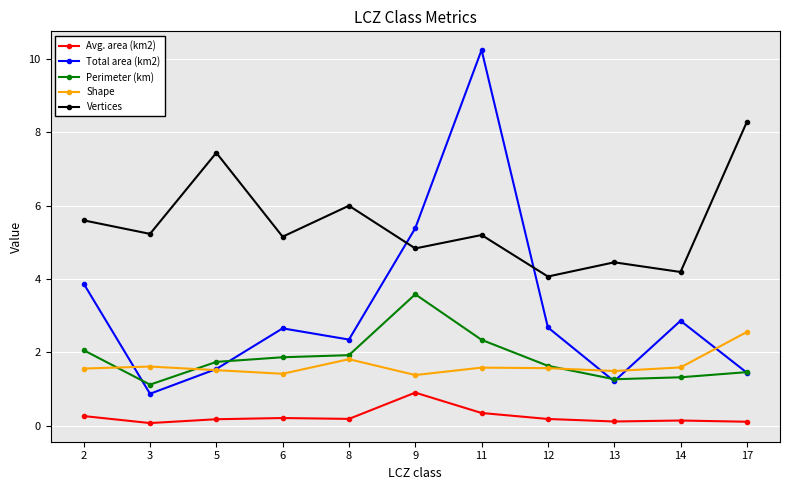

Which category has the highest value in the Shape series?

17